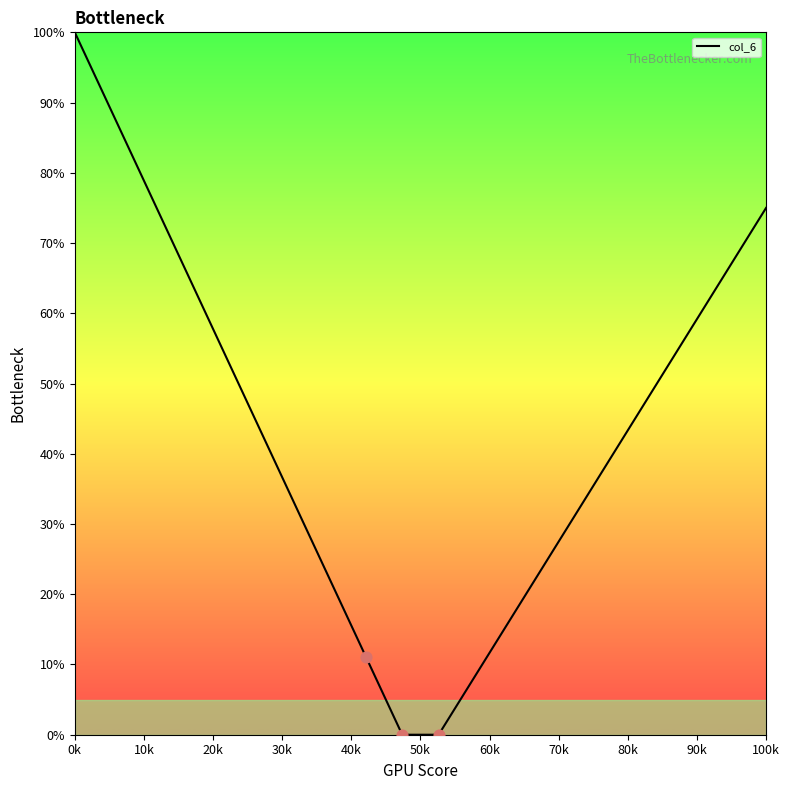

What is the difference between the maximum and minimum values?

100.0